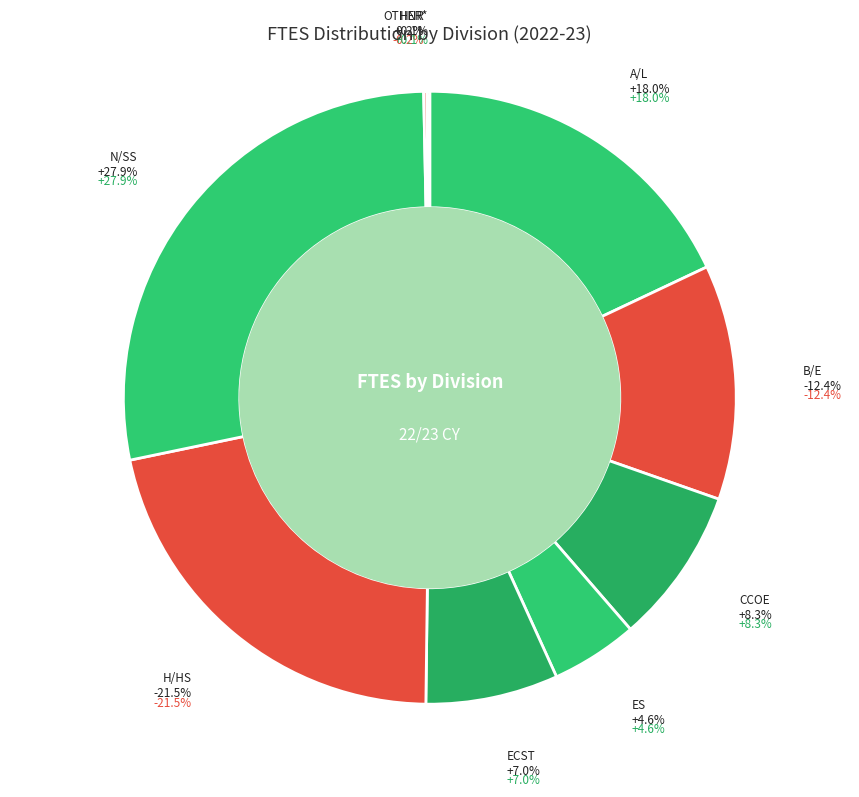

What is the total percentage of H/HS and N/SS?

49.5%